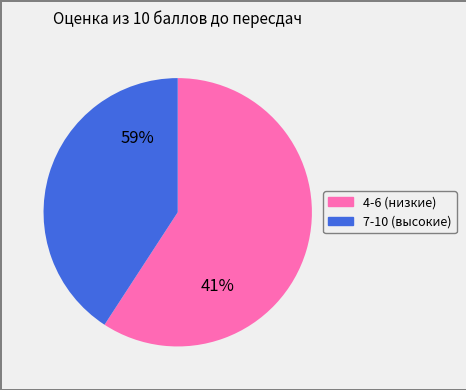

The 10 slice represents 26% of the pie. True or false?

False